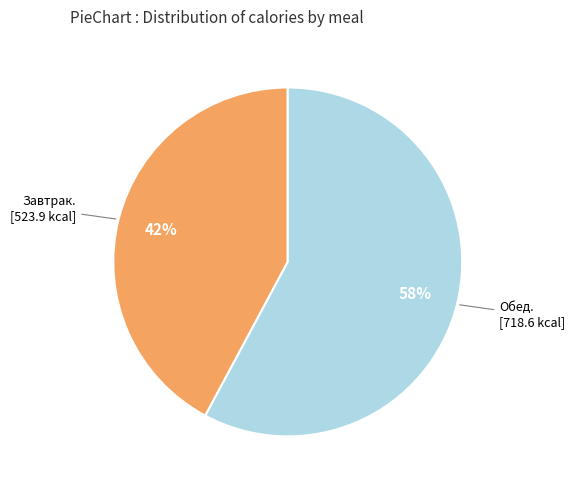

How many segments does this pie chart have?

2